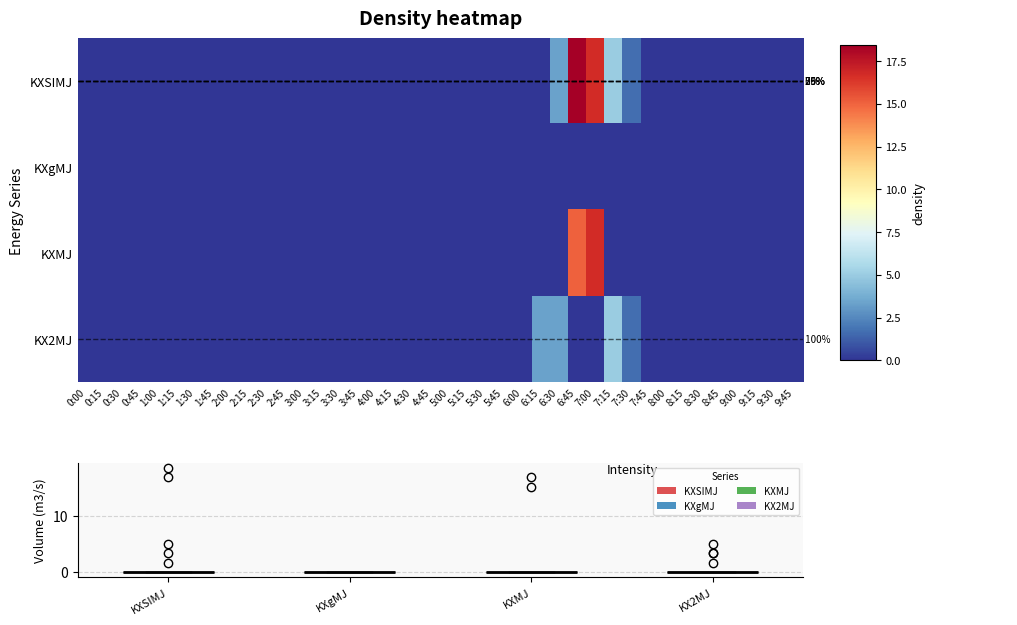

Which series has the widest spread of values?

KXSIMJ